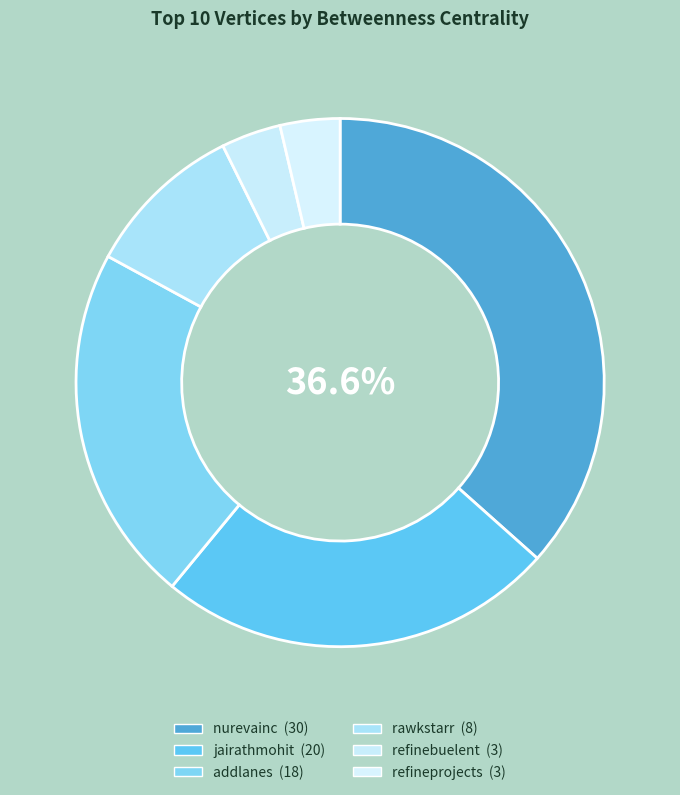

Approximately how many times larger is the value at addlanes compared to refineprojects?

6.0